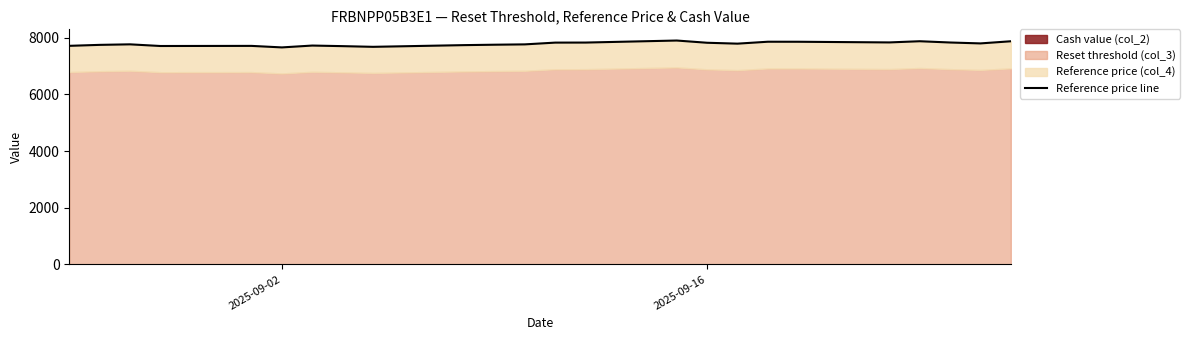

Does the chart have visible grid lines?

No